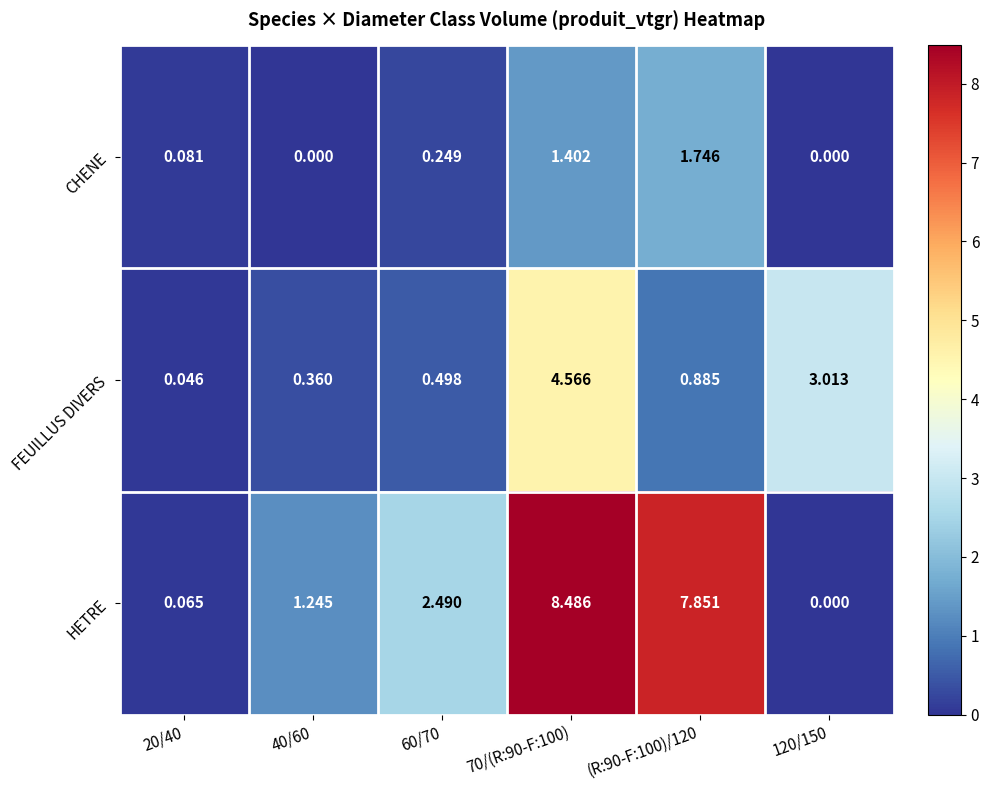

Count the number of categories in the chart.

6